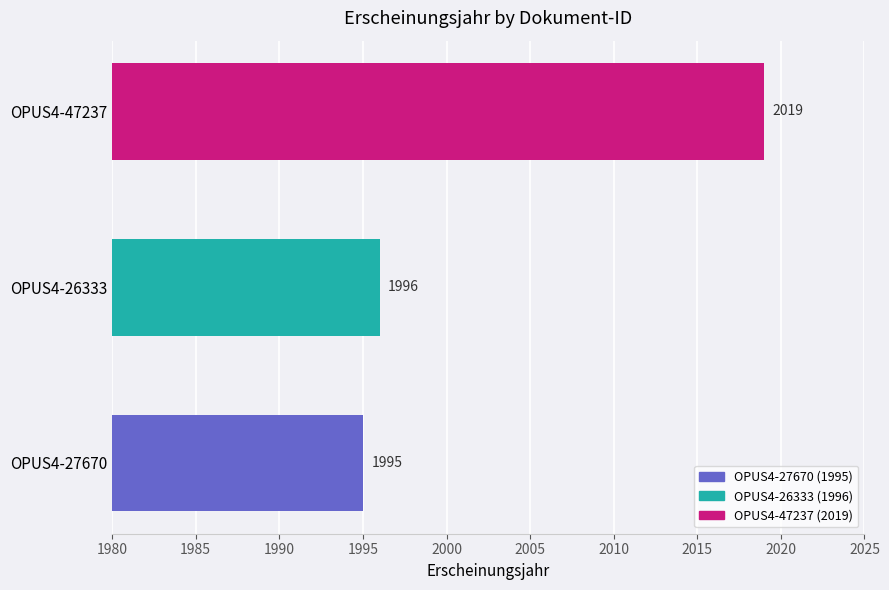

Reading top to bottom, transcribe all the data shown in this chart.

2019	1996	1995